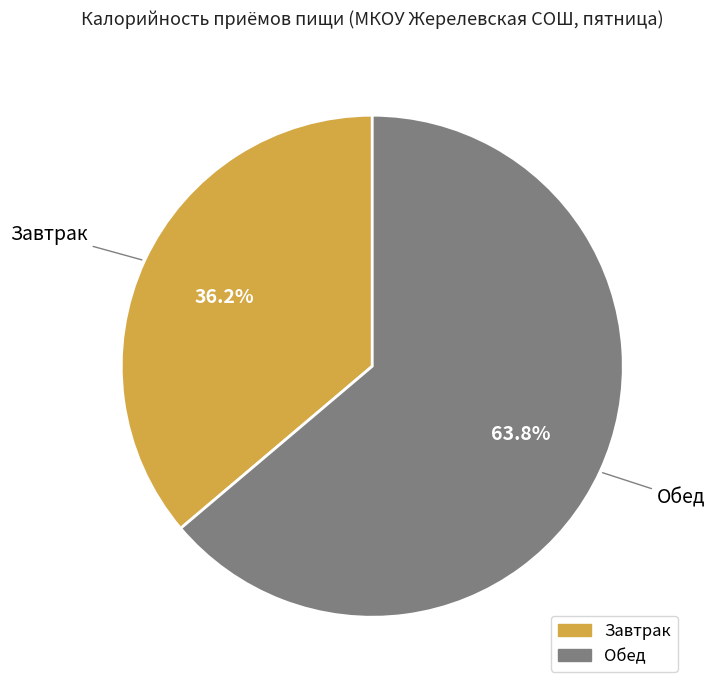

How much of the chart is everything except Обед?

36.2%